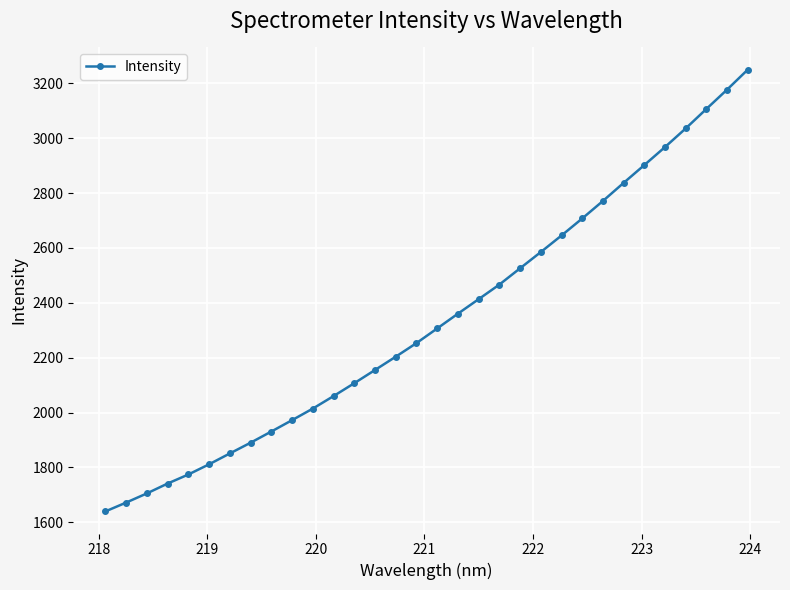

What is the value of the 29th point from the left?

3035.7